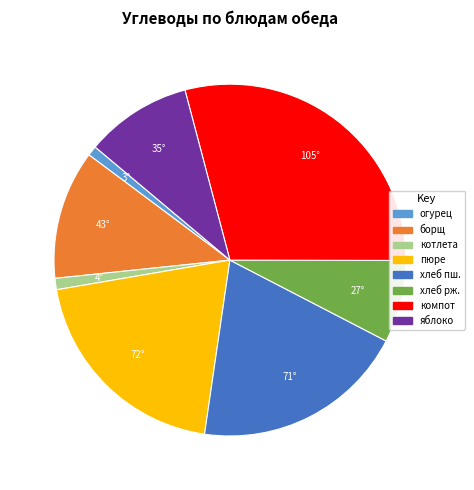

Does any single category account for the majority?

No